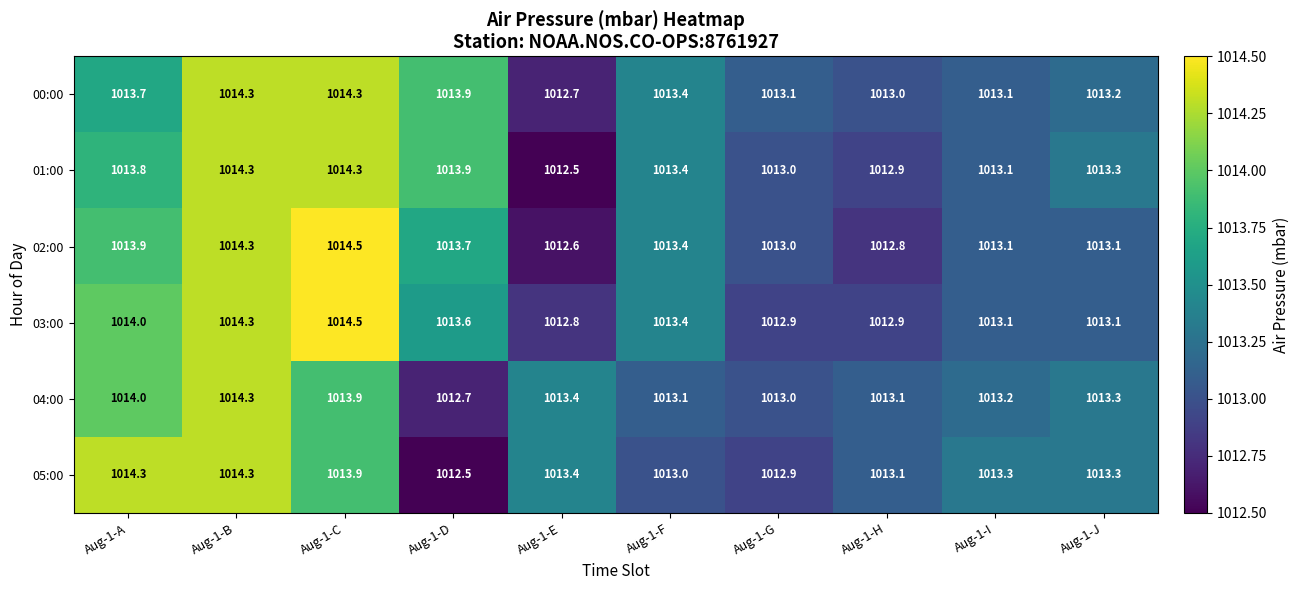

What is the minimum value shown in the chart?

1012.5